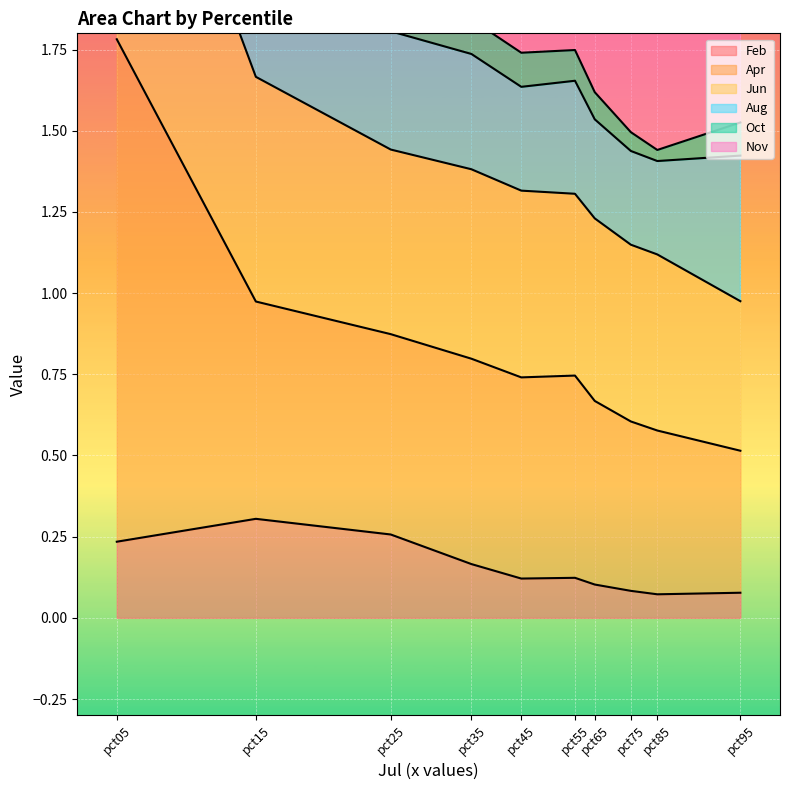

The value of Feb at pct25 is 0.1. True or false?

False